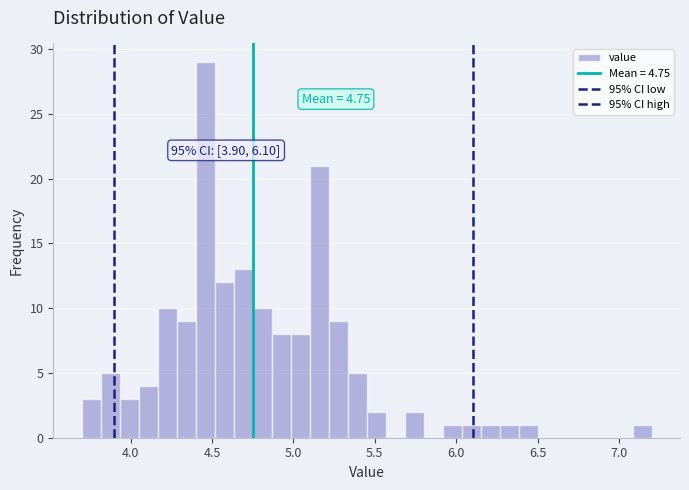

Around what value on the x-axis is the tallest bar? Give the approximate position of its centre, as read against the axis.

4.45